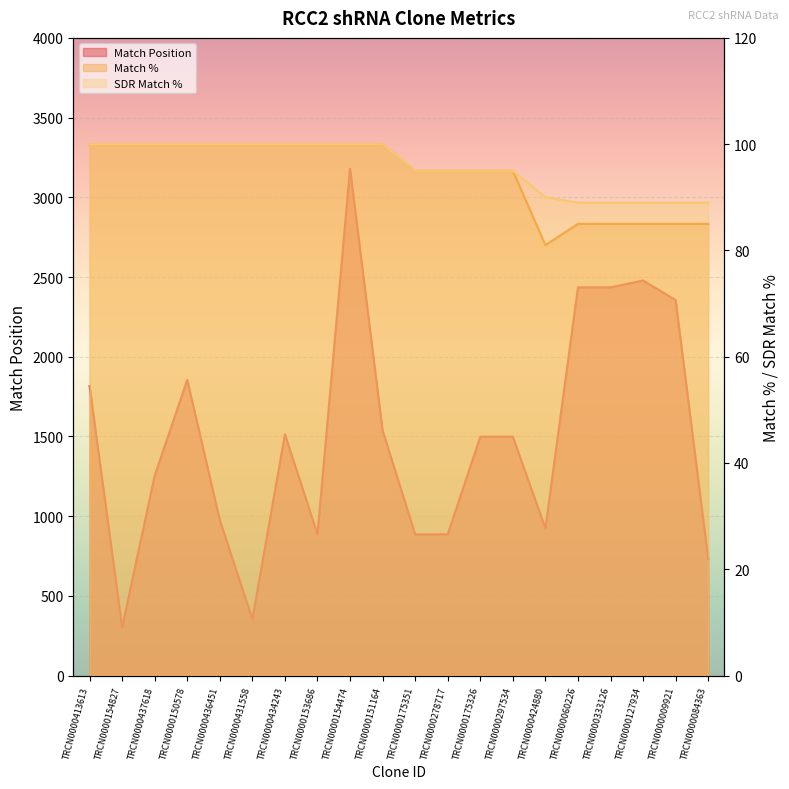

Which series changed the most between TRCN0000150578 and TRCN0000297534?

Match Position